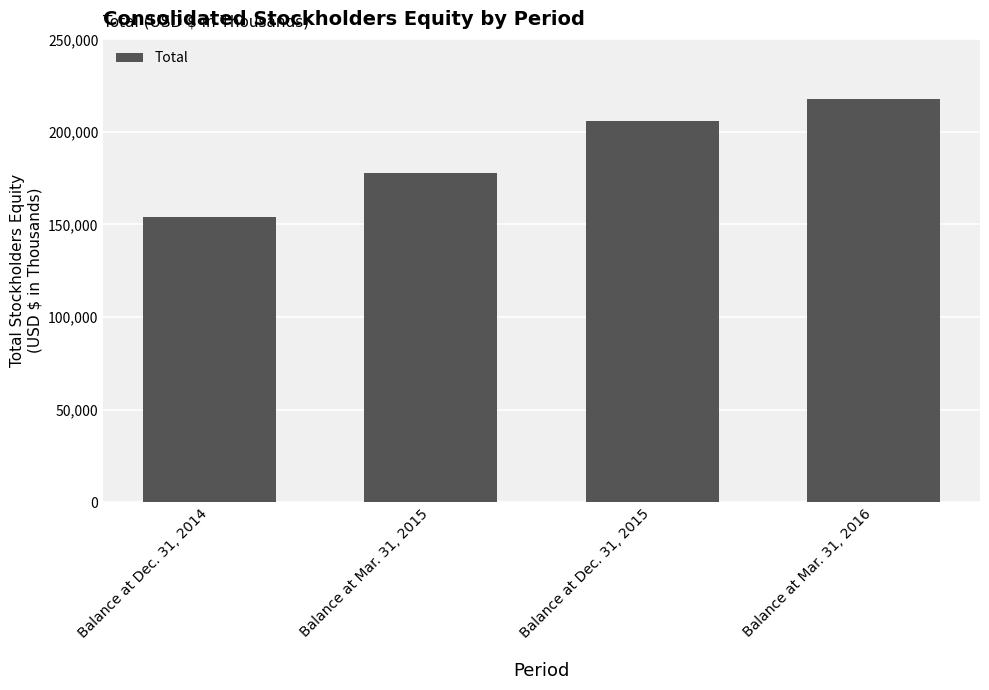

Does the chart contain stacked bars?

No